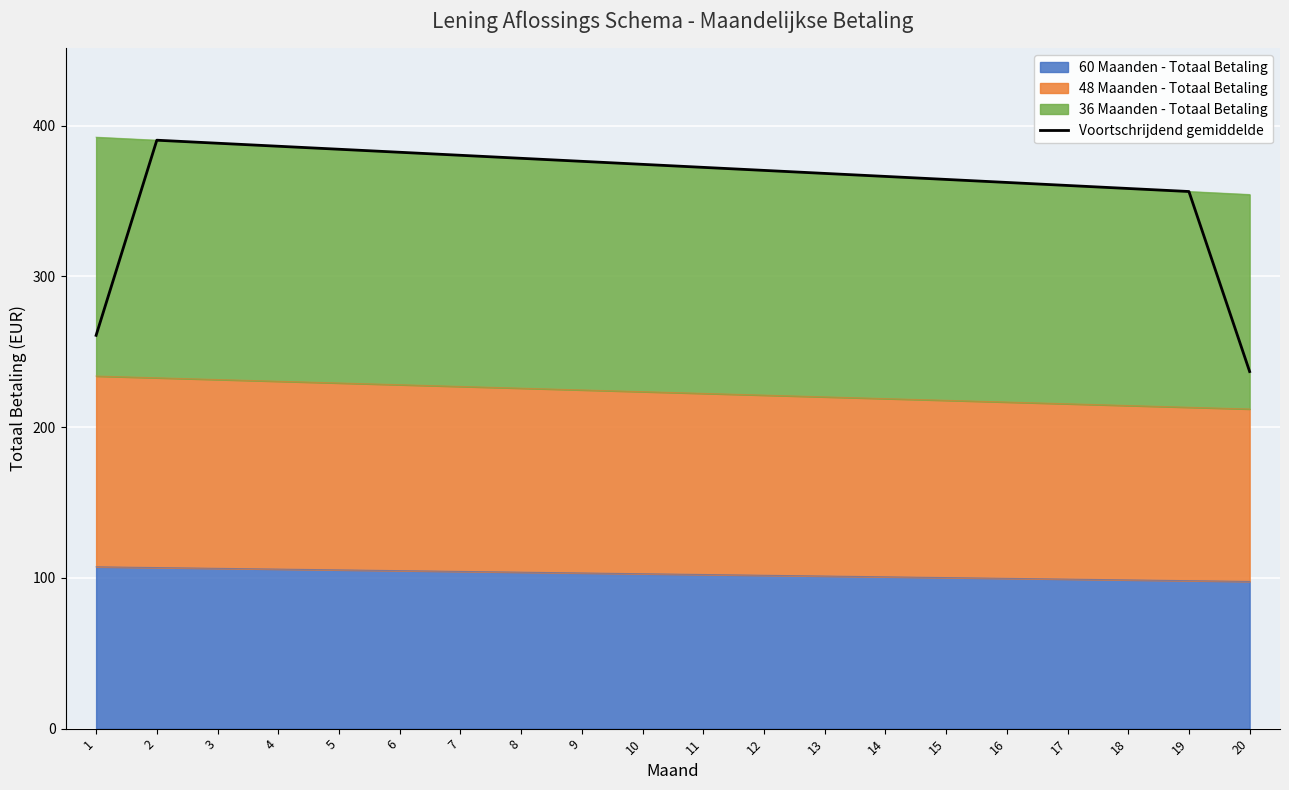

The chart shows a value of 380.3 at 7. True or false?

True